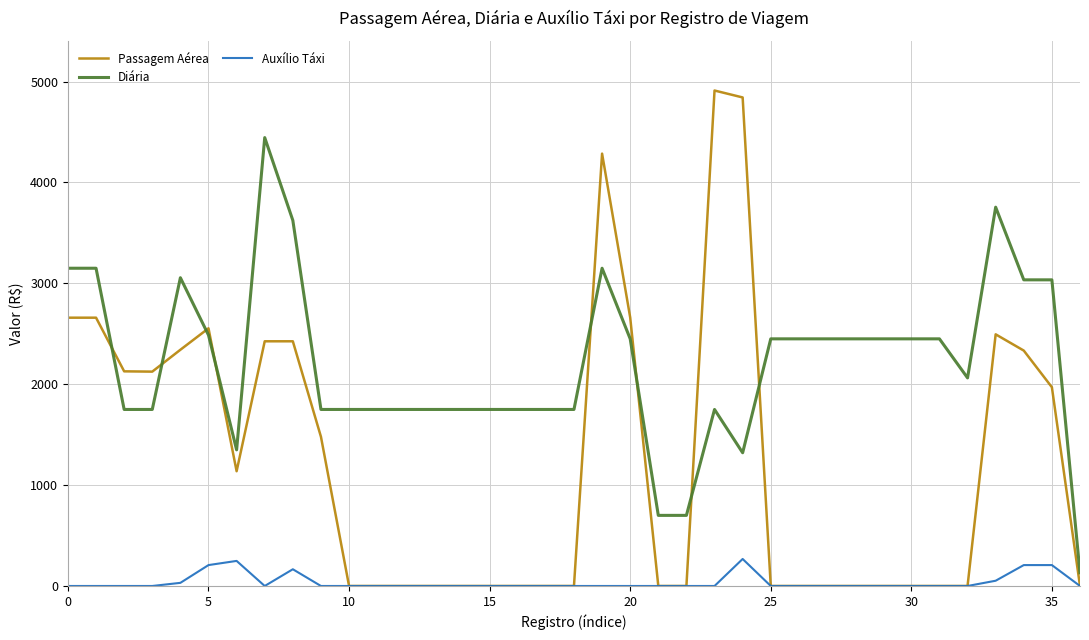

True or false: Auxílio Táxi and Diária cross at least once.

False